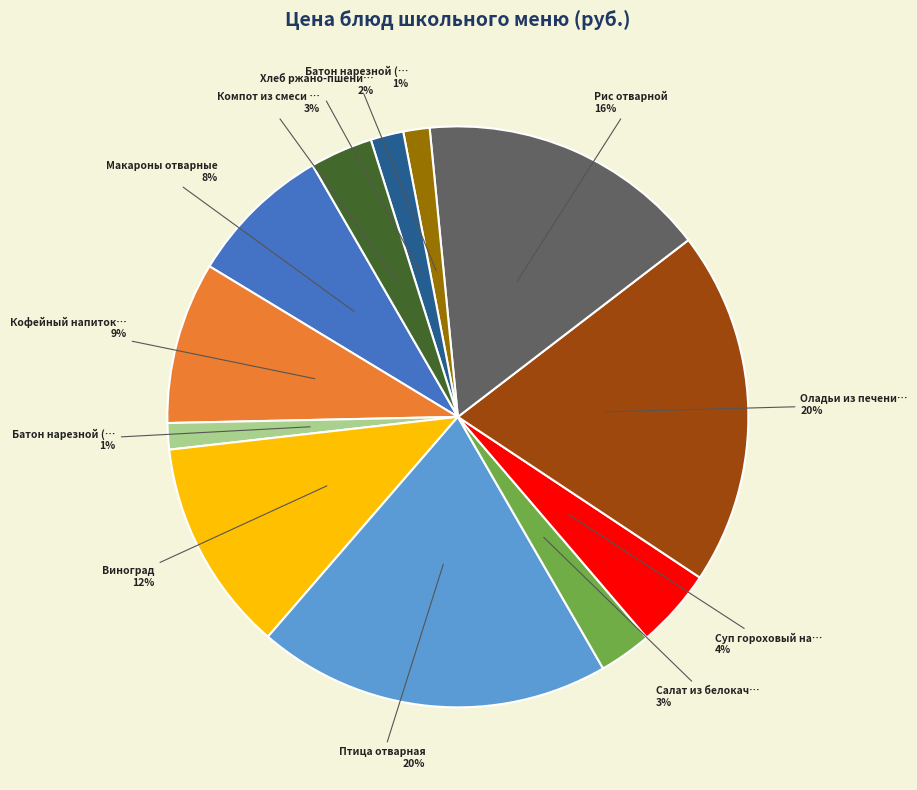

Is there any slice that represents more than half of the pie?

No